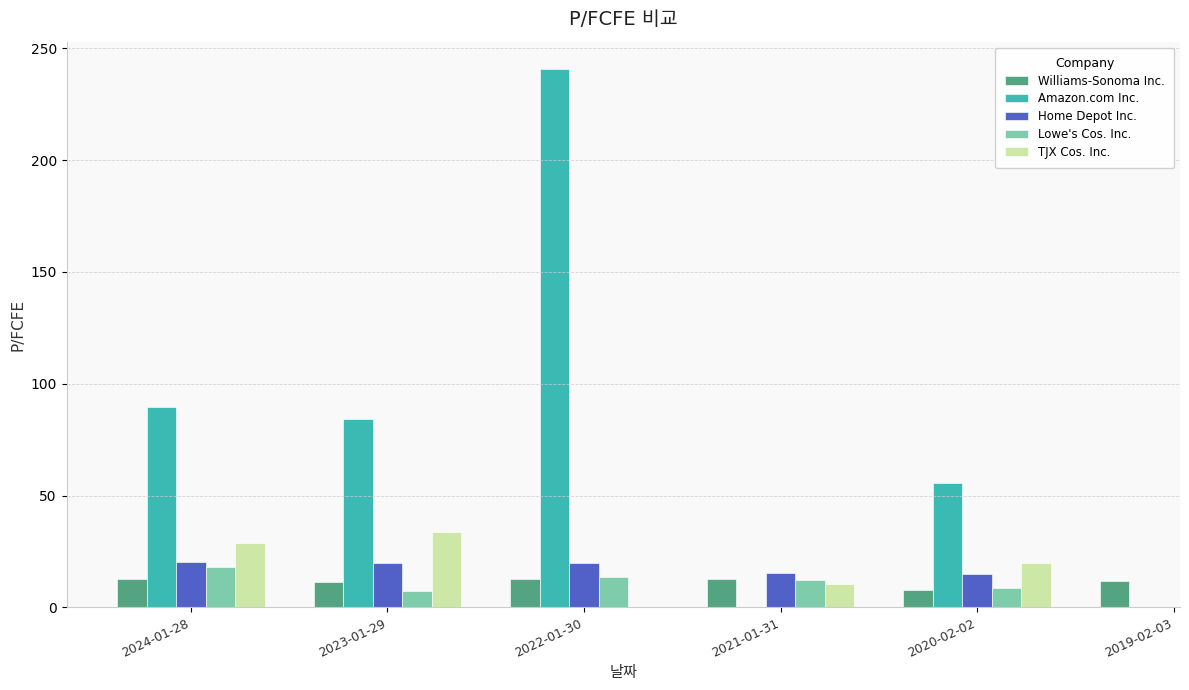

Where is Williams-Sonoma Inc. nearest to the value 10?

2023-01-29